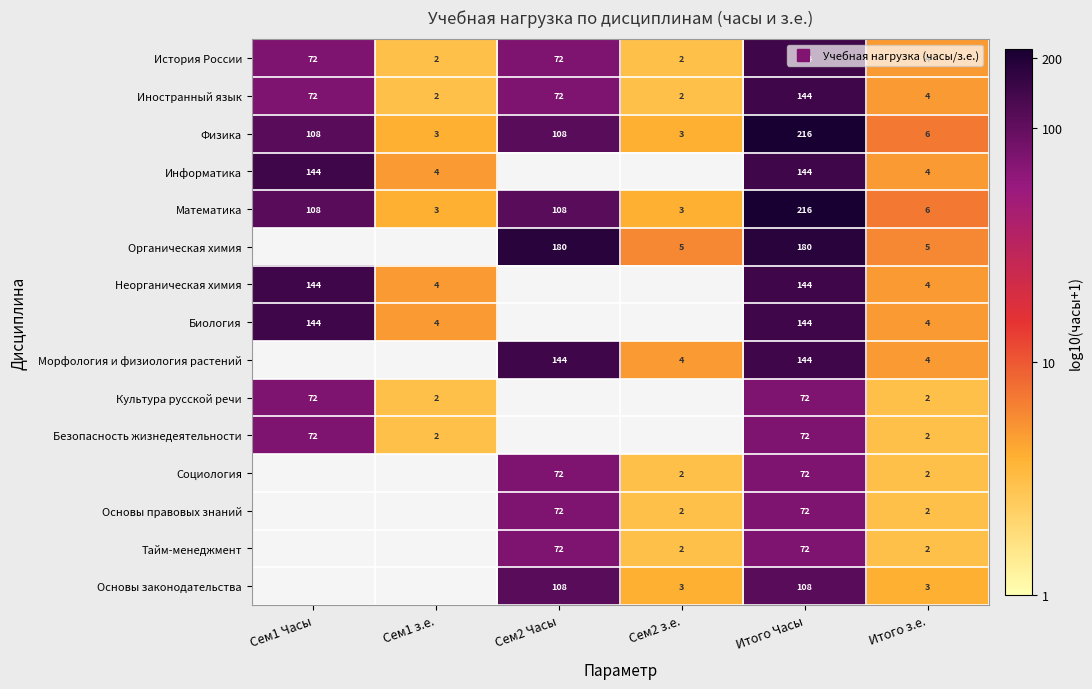

What is the difference between the maximum and second lowest values in the Иностранный язык series?

1.7